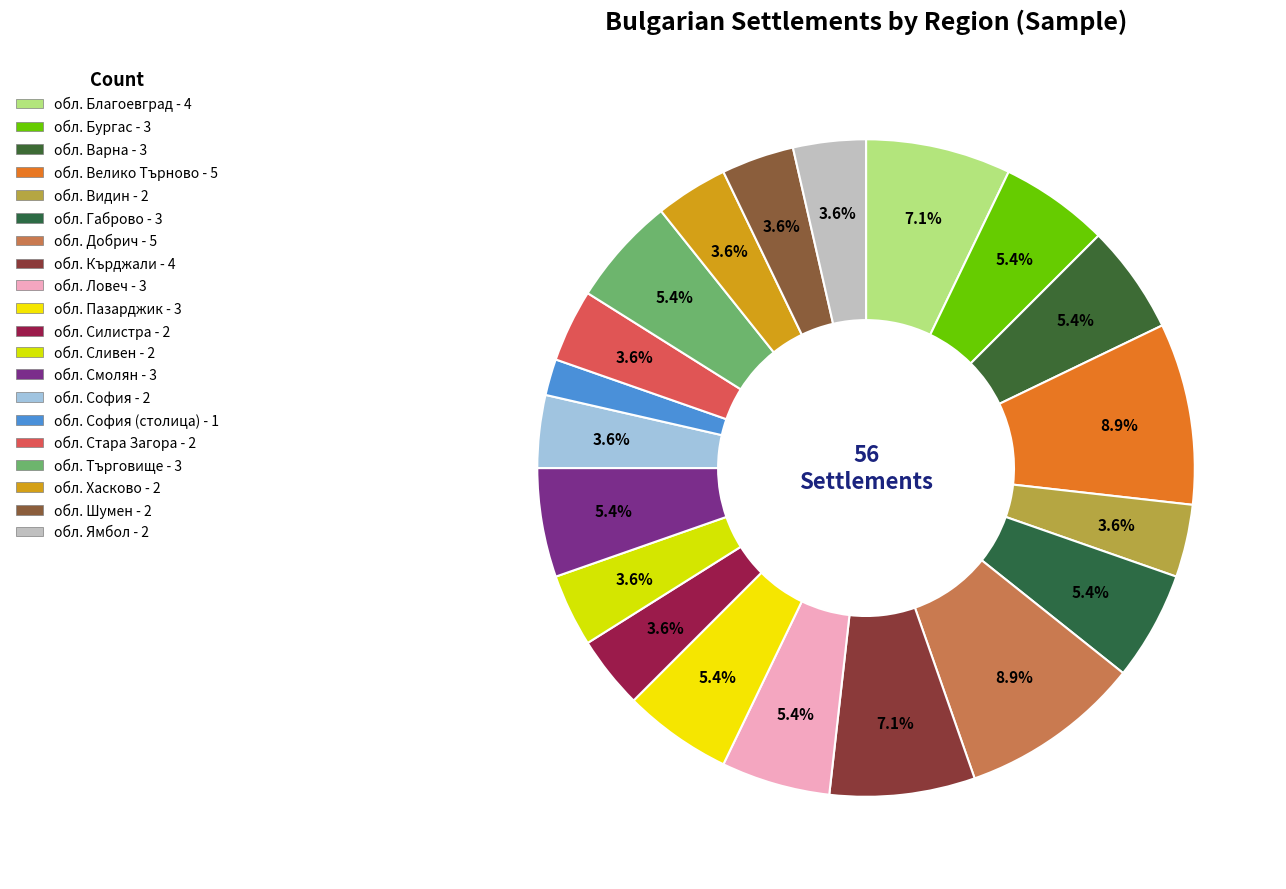

How many segments does this pie chart have?

20